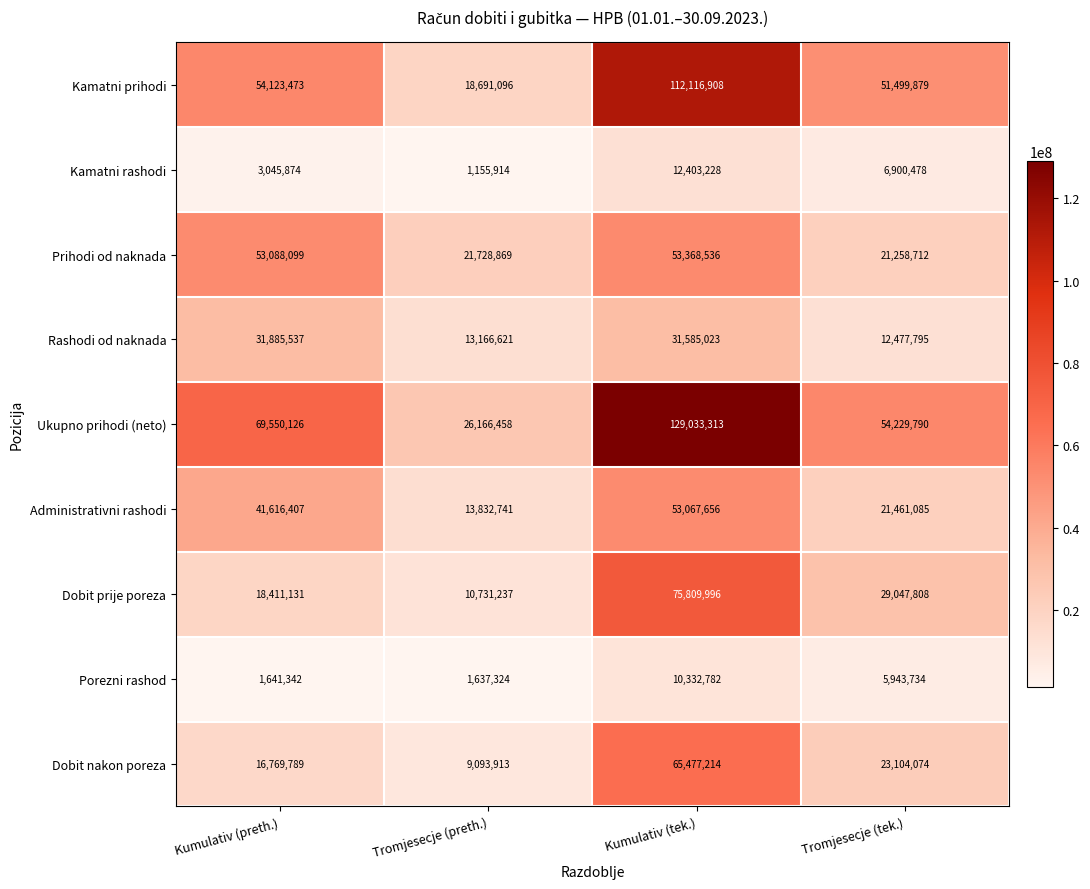

What is the sum of the Administrativni rashodi values at Tromjesecje (tek.) and Kumulativ (preth.)?

63077492